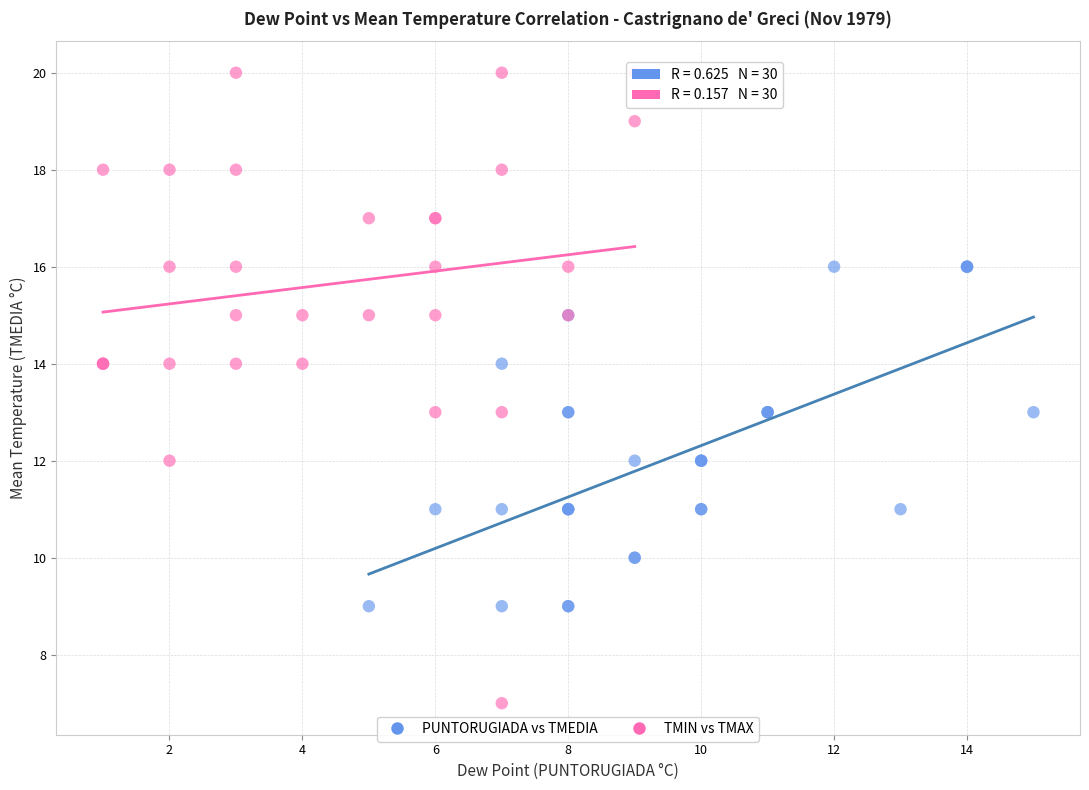

Which series contains the lowest Y value?

TMIN vs TMAX